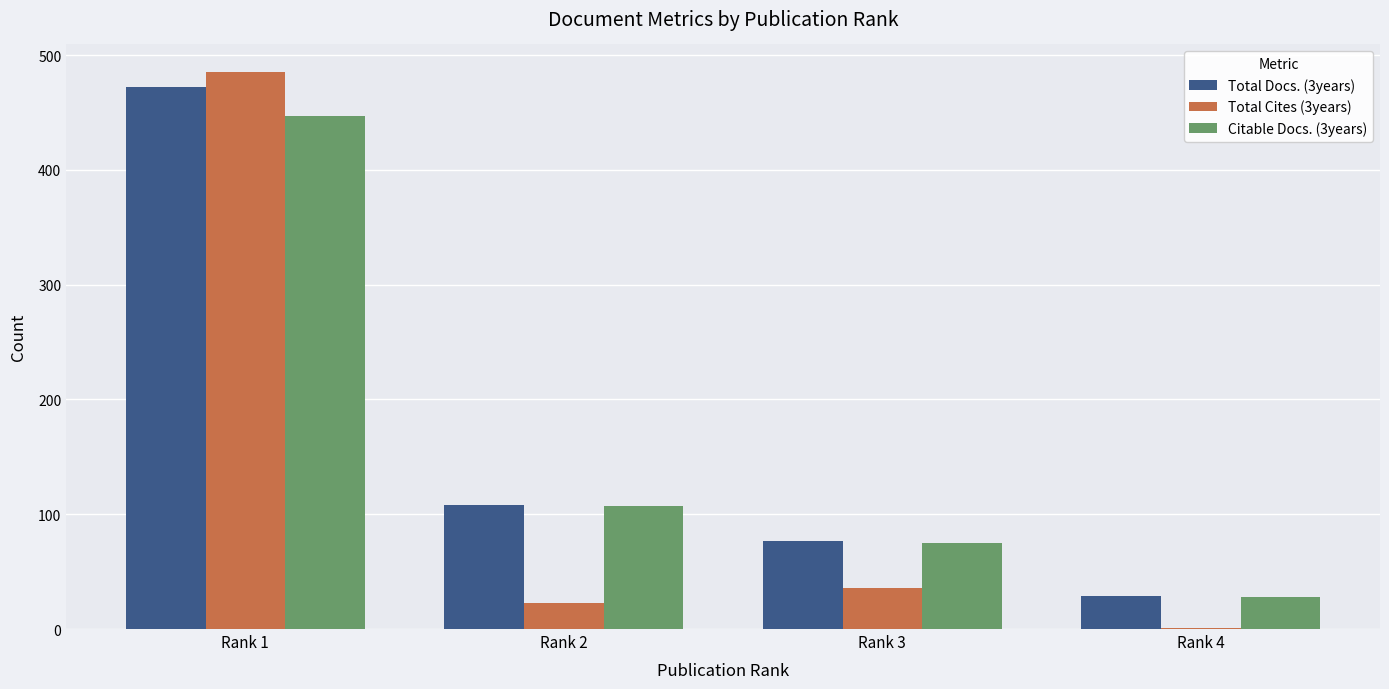

How many groups of bars are there?

4